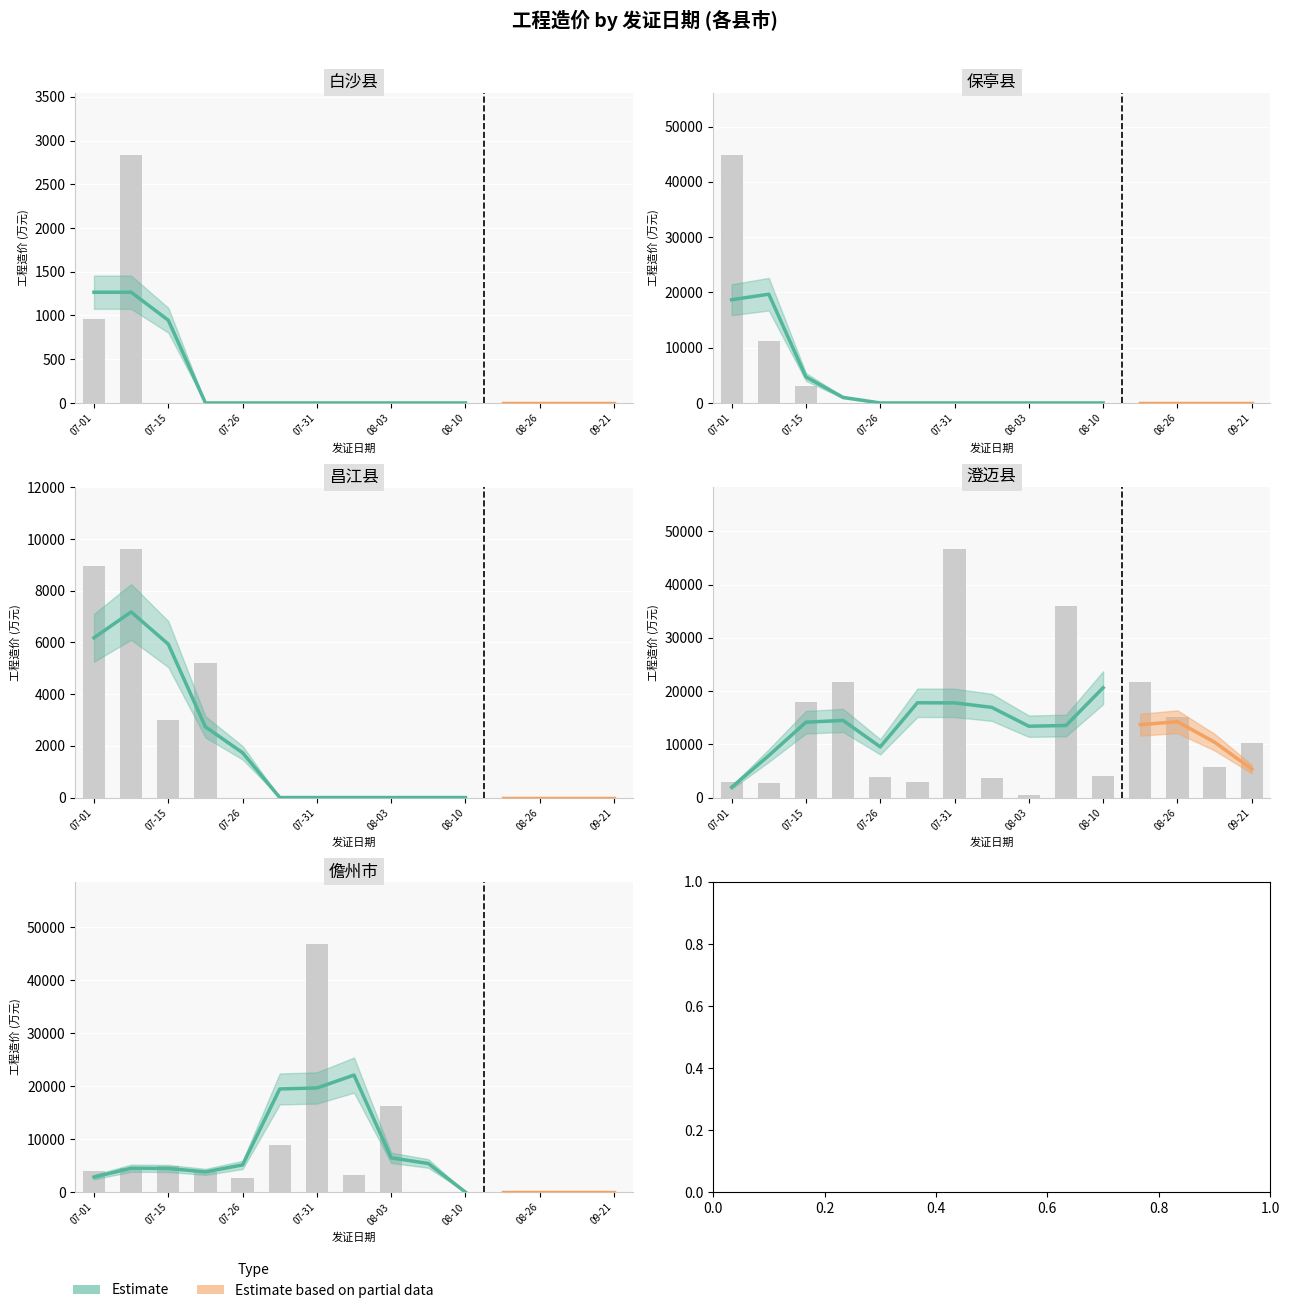

True or false: 儋州市 has a value of 0.0 at 08-10.

True